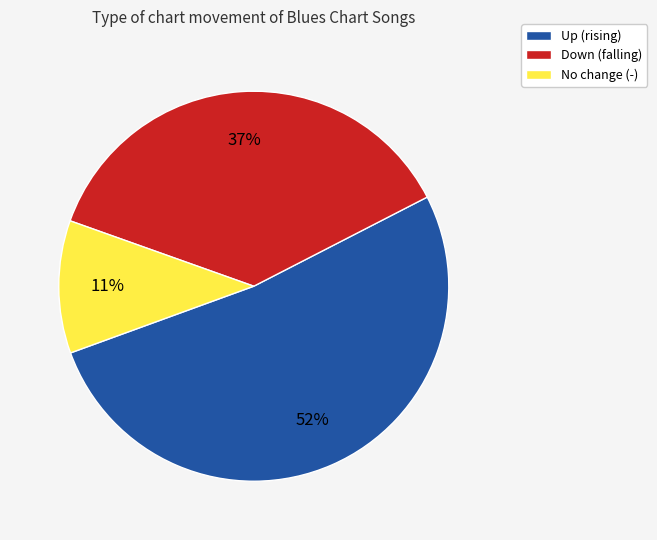

To the nearest percent, what is the combined percentage of Down (falling) and Up (rising)?

89%